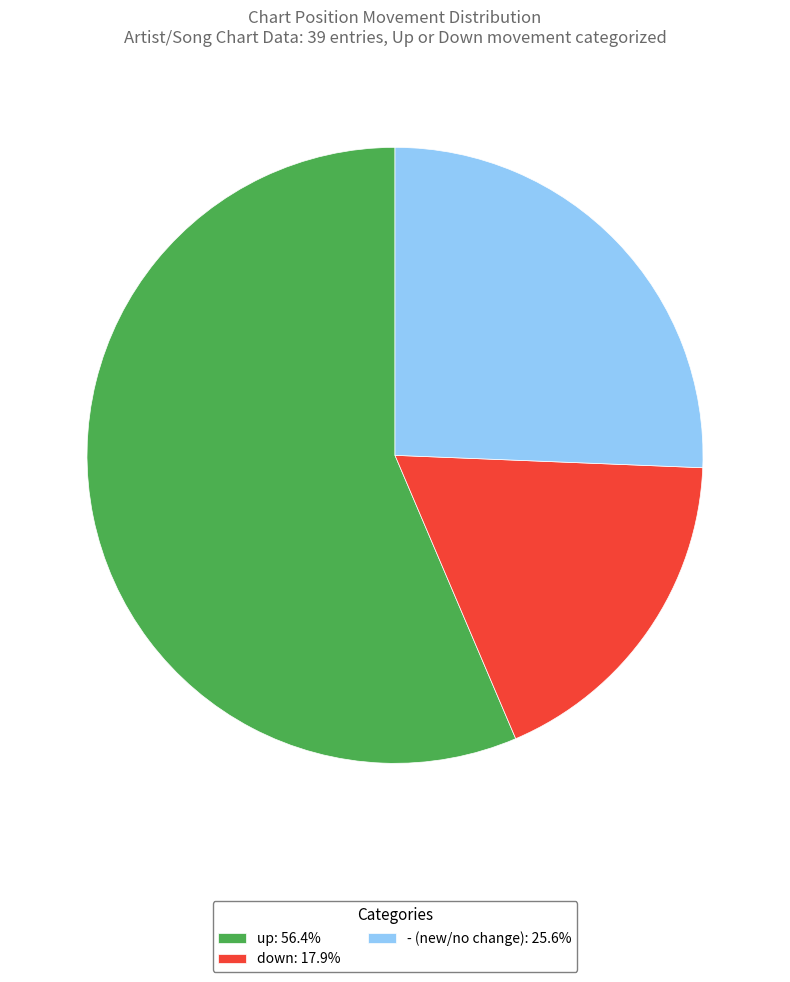

What is the ratio of the value at down to the value at -?

0.7